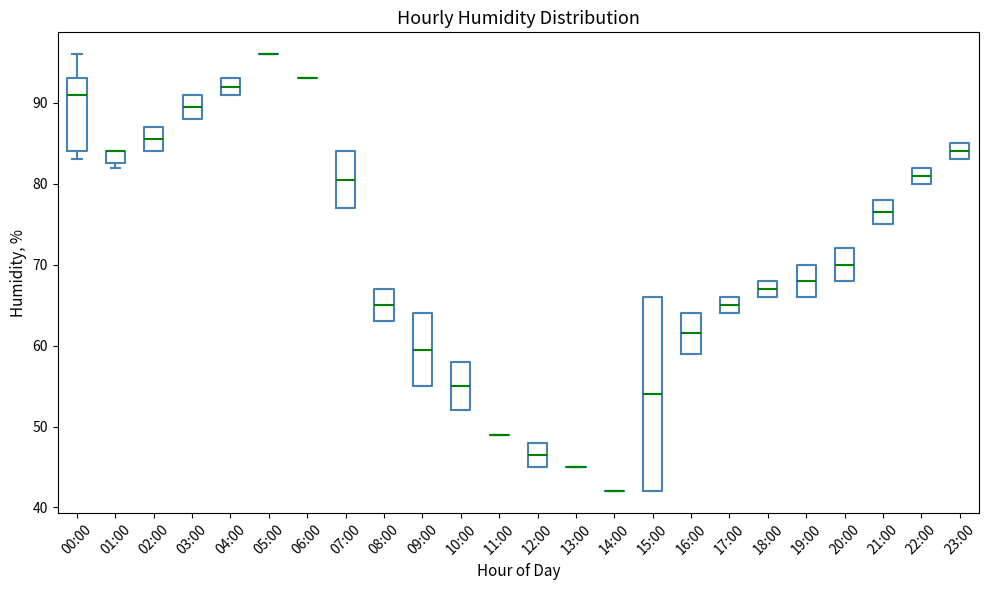

Comparing the boxes themselves (not the whiskers), which one is the tallest?

15:00